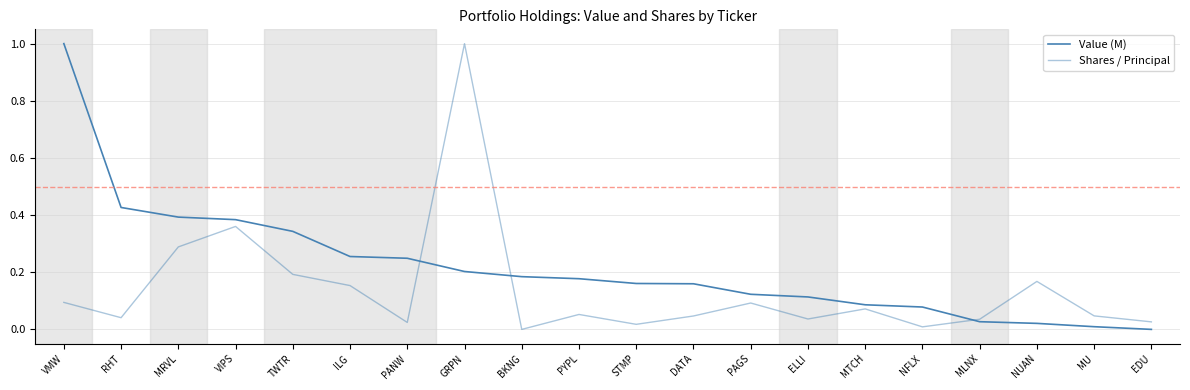

What is the difference between the maximum and second lowest values in the Value (M) series?

1.0